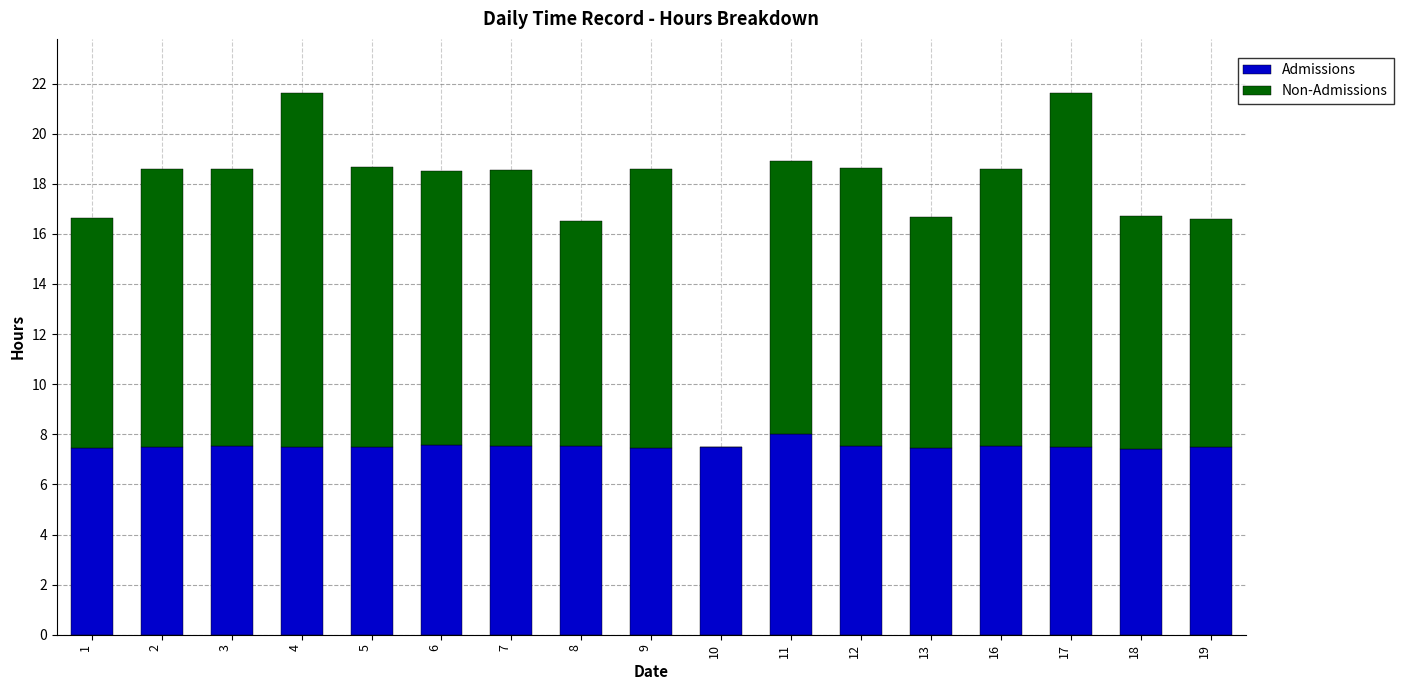

What is the total value across all series at 17?

21.6